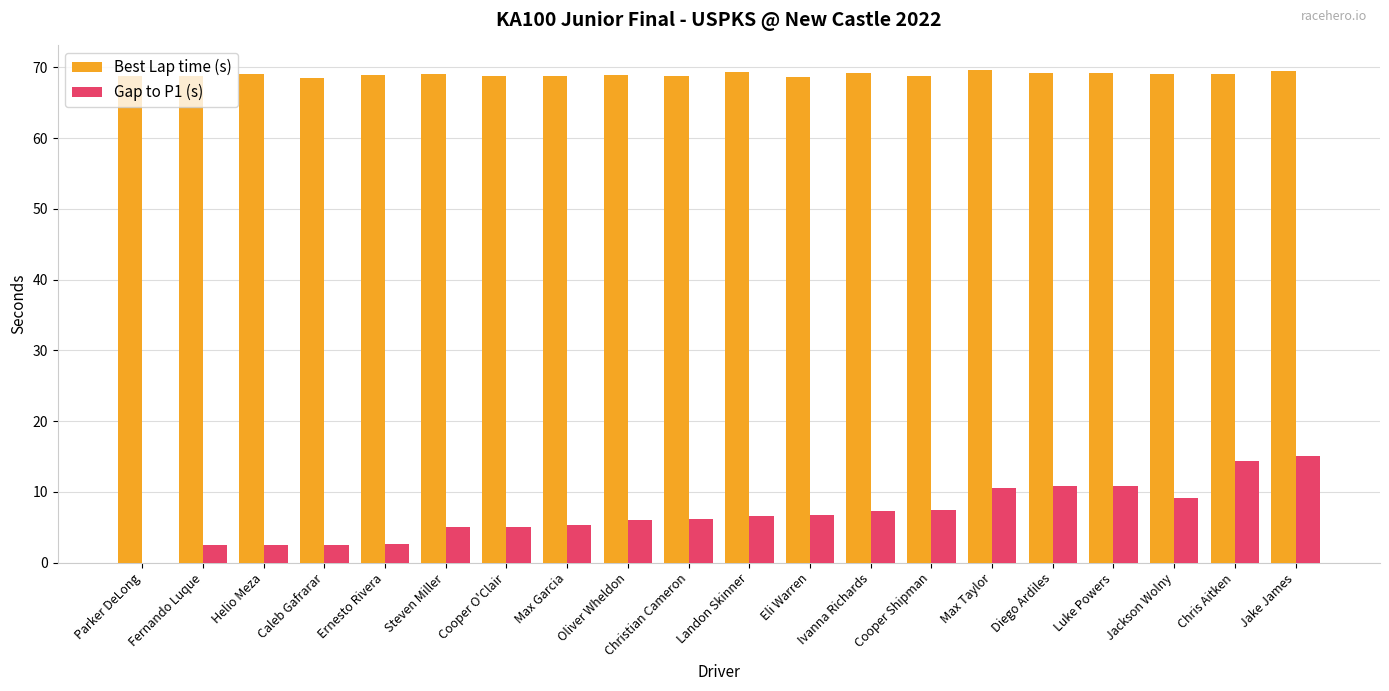

What is the highest value of the Gap to P1 (s) series?

15.0